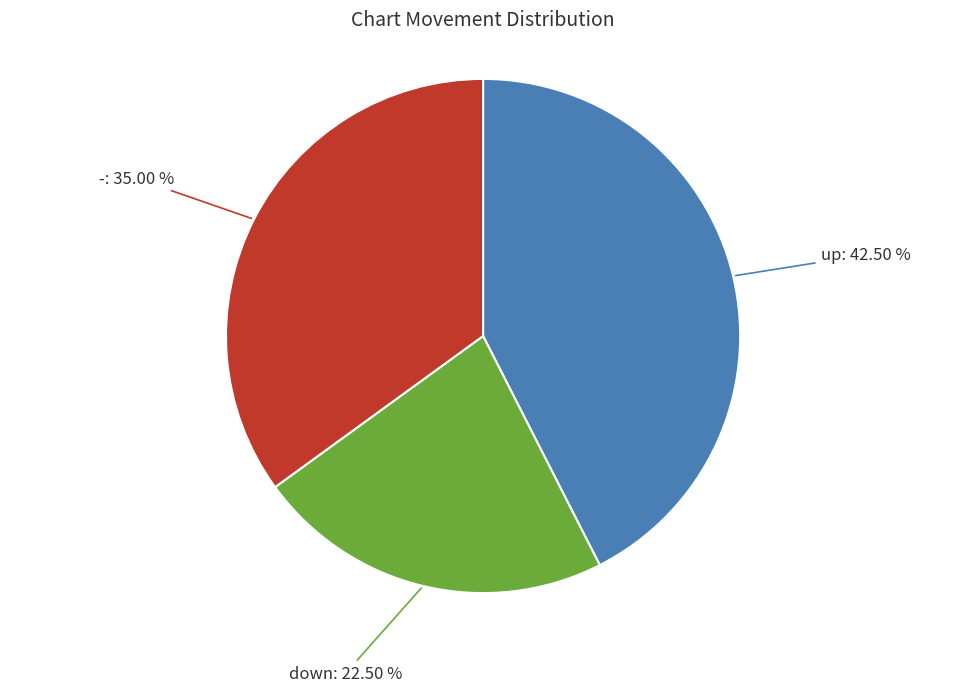

To the nearest percent, what is the combined percentage of up and down?

65%